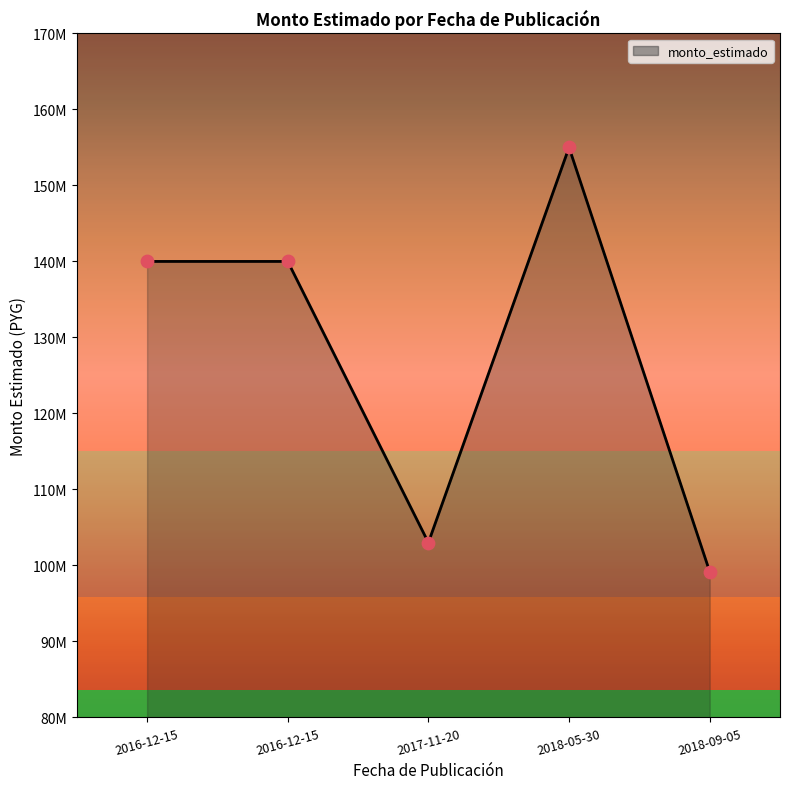

What is the ratio of the value at 2018-05-30 to the value at 2016-12-15?

1.1